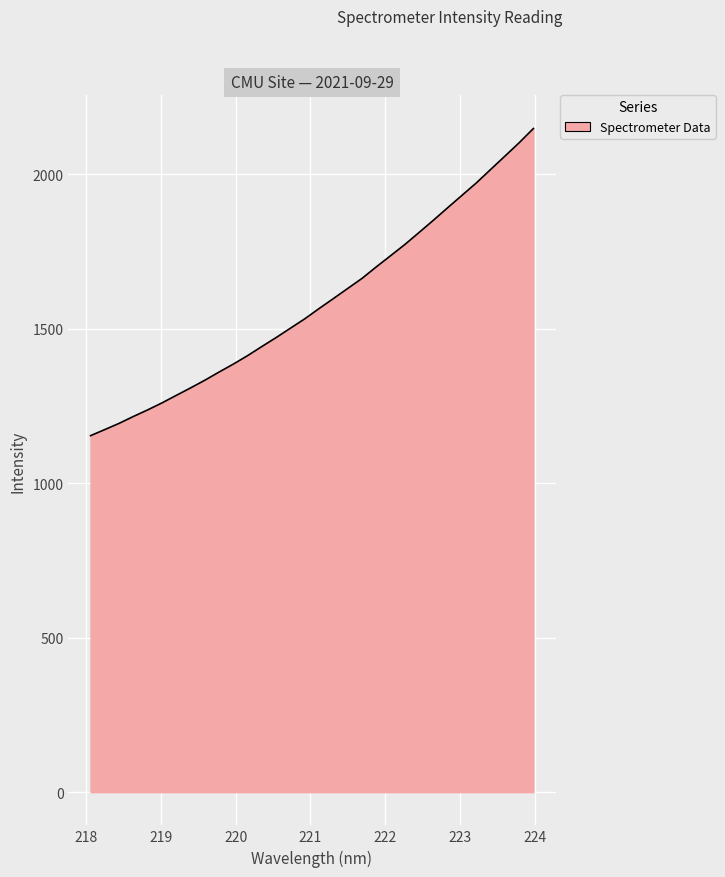

What is the smallest value displayed?

1154.2